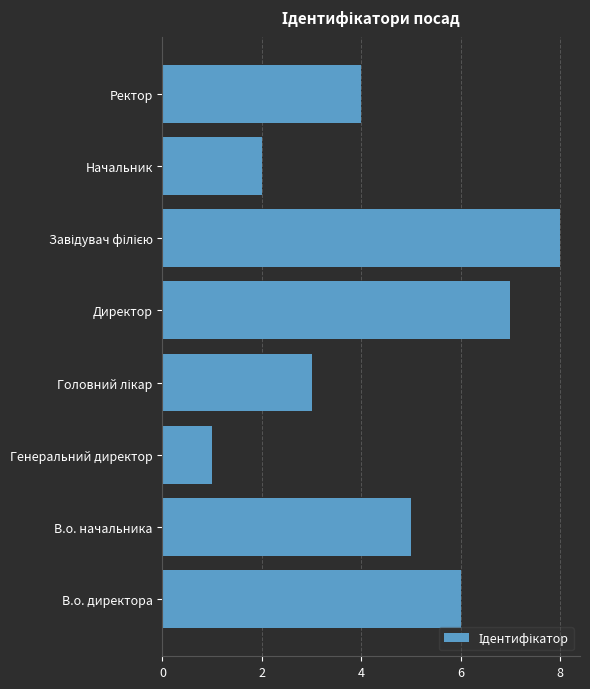

What is the ratio of the value at Директор to the value at В.о. директора?

1.2